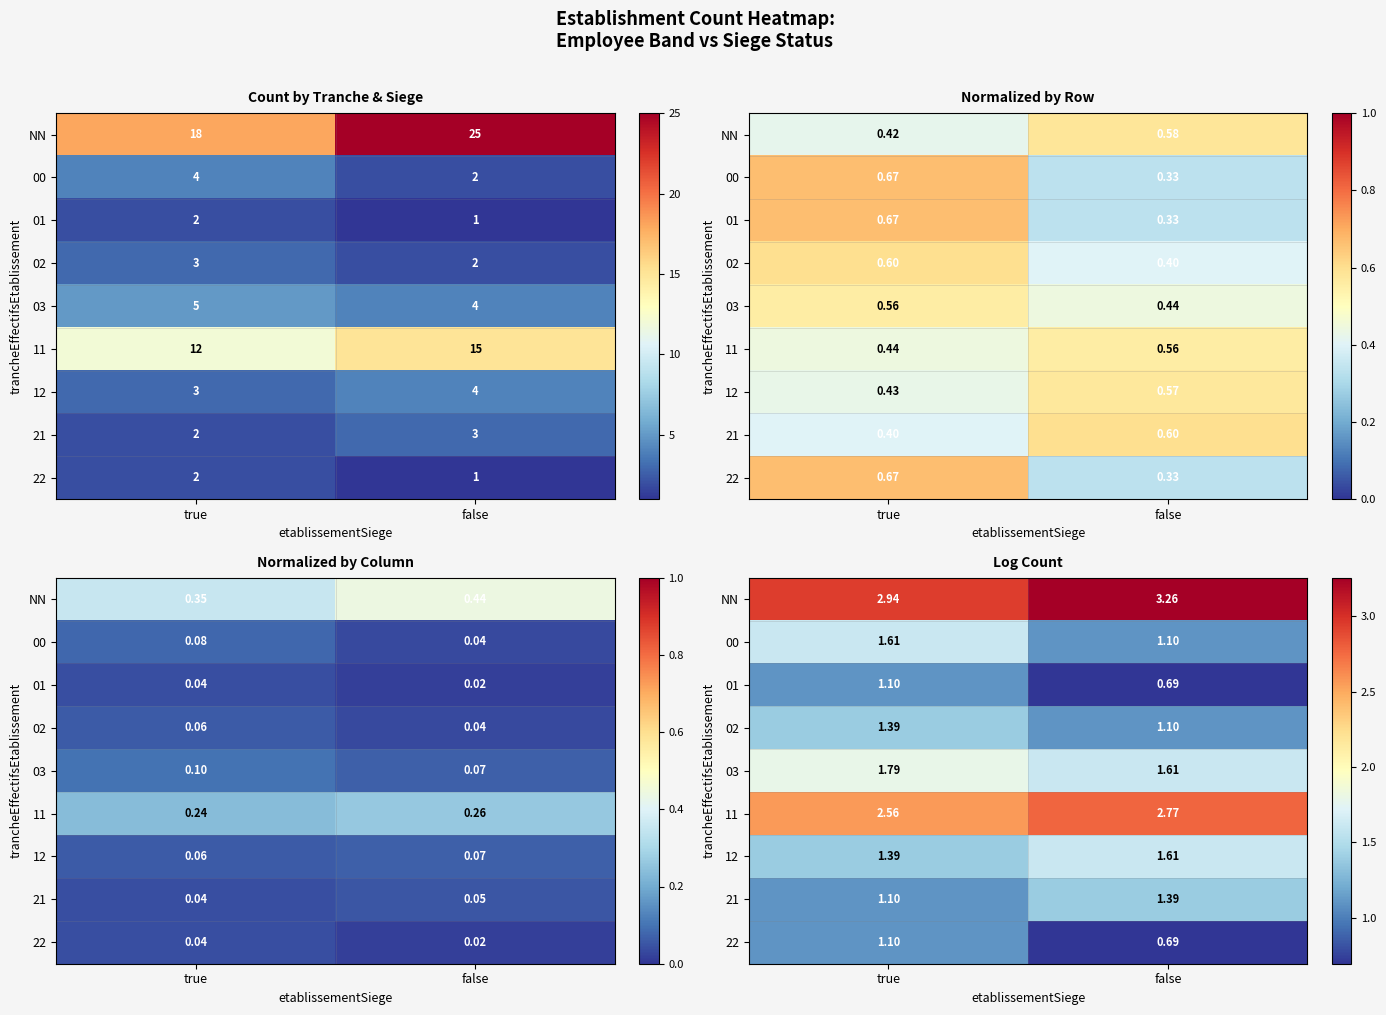

What is the maximum value for 01?

1.1